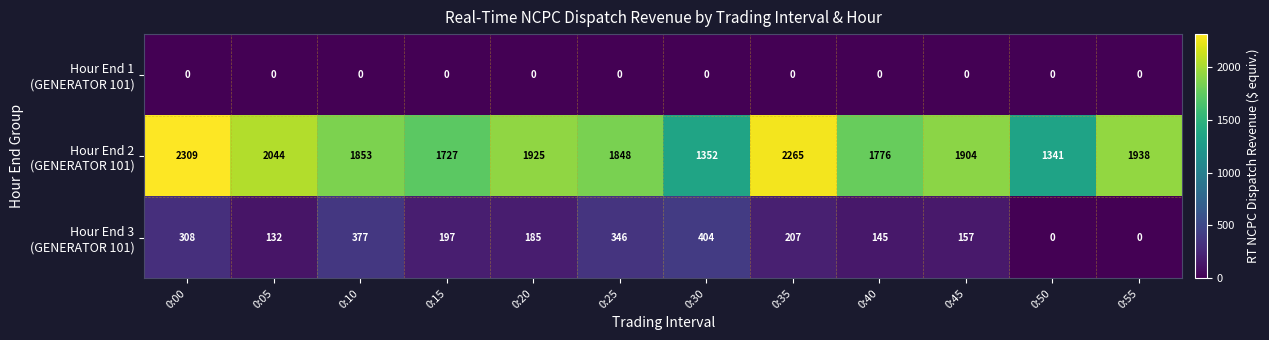

What is the greatest value displayed?

2309